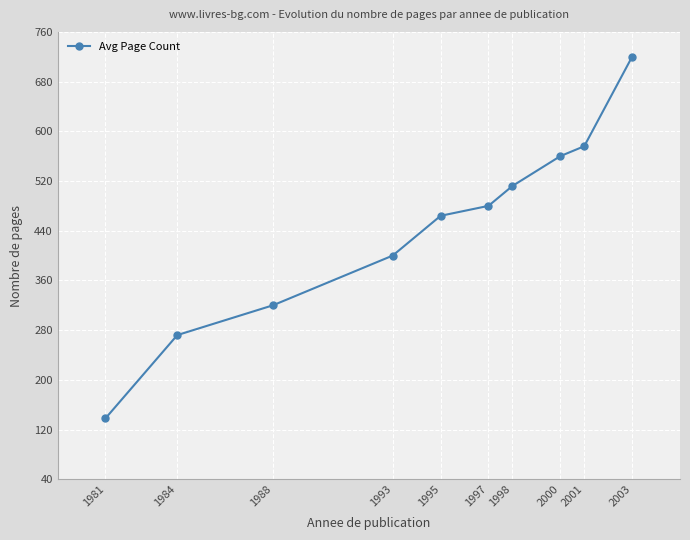

What is the difference between the values at 2001 and 2000?

16